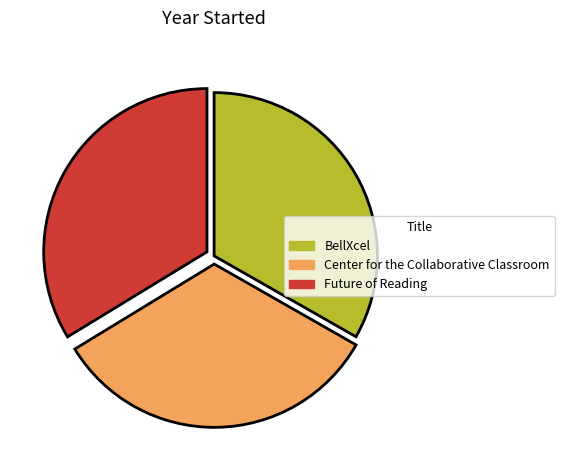

What is the ratio of the value at Center for the Collaborative Classroom to the value at BellXcel?

1.0